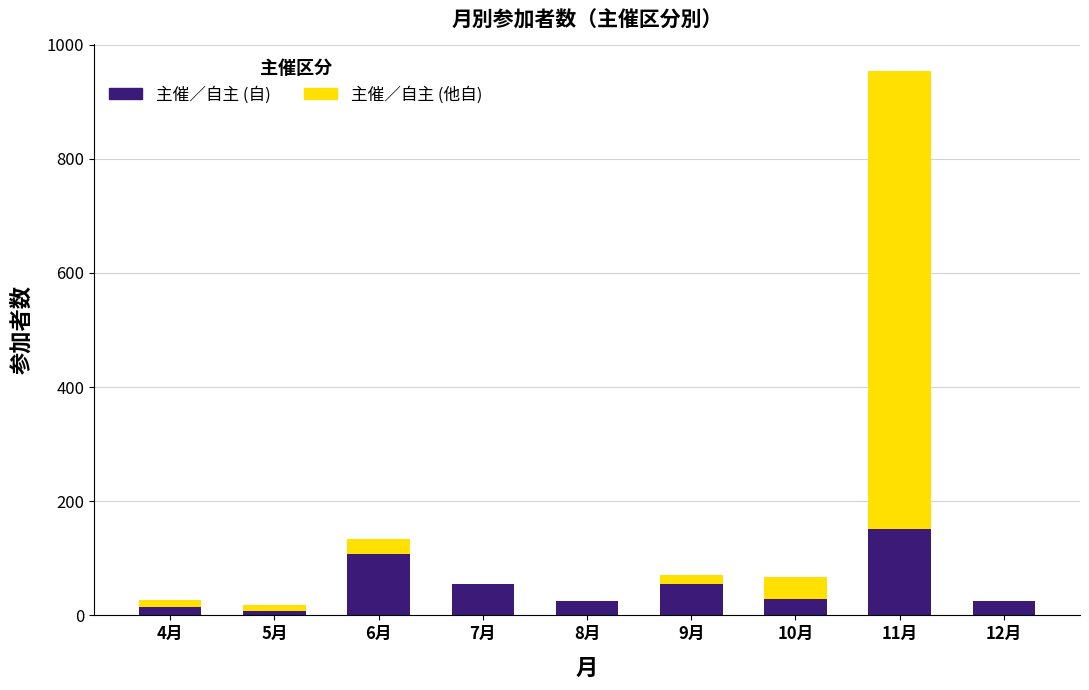

How many data points does each series have?

9